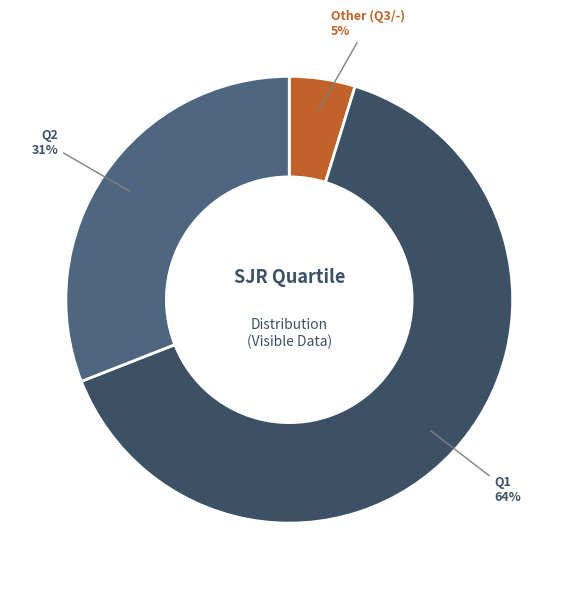

How many slices are in this pie chart?

3